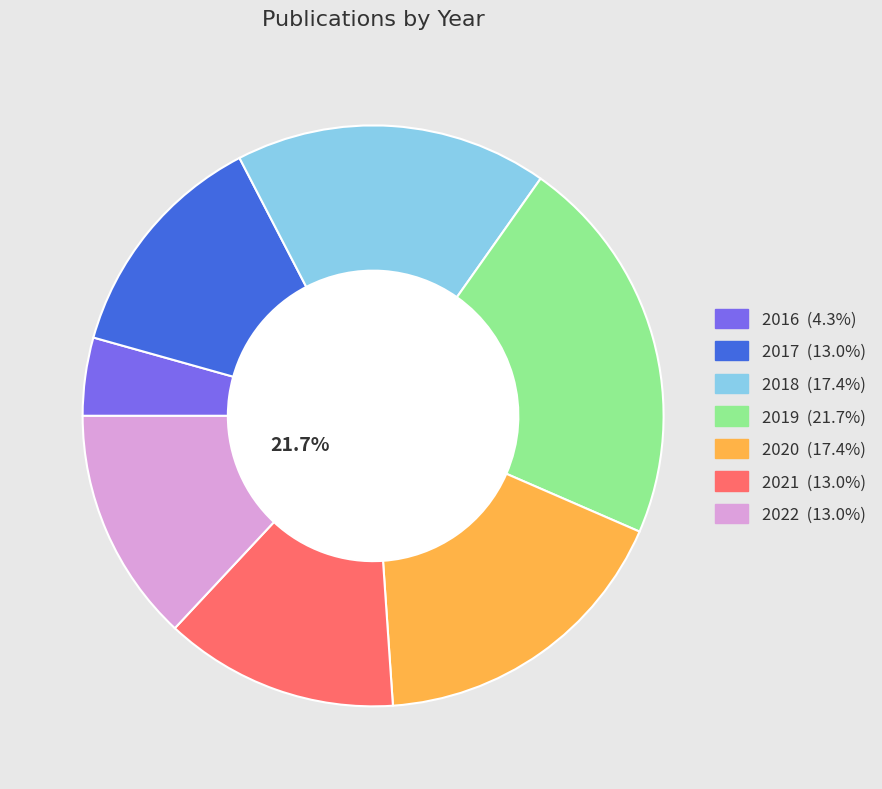

The 2017 slice represents 13% of the pie. True or false?

True